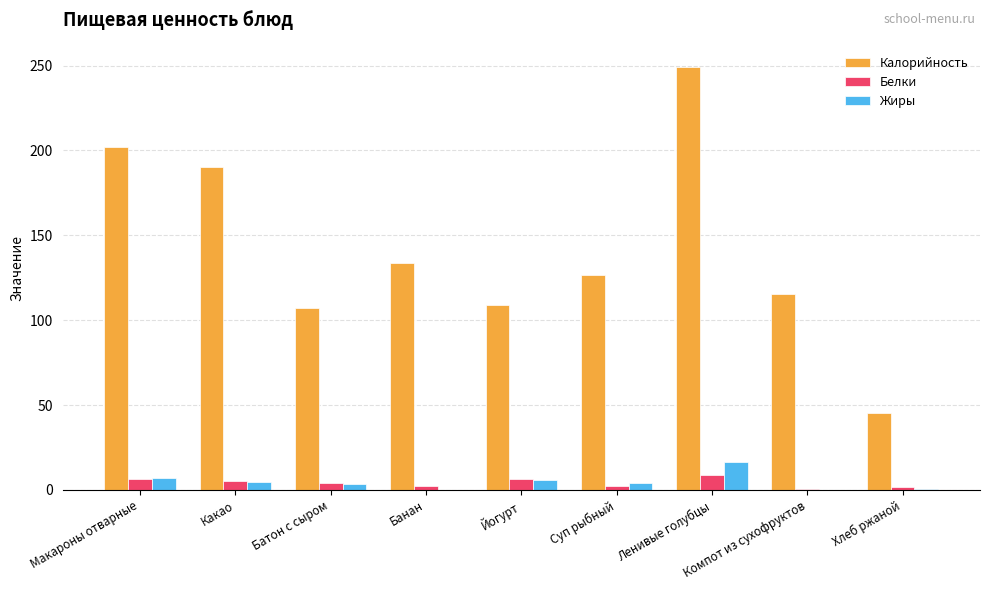

Which label corresponds to the largest value in the chart?

Ленивые голубцы